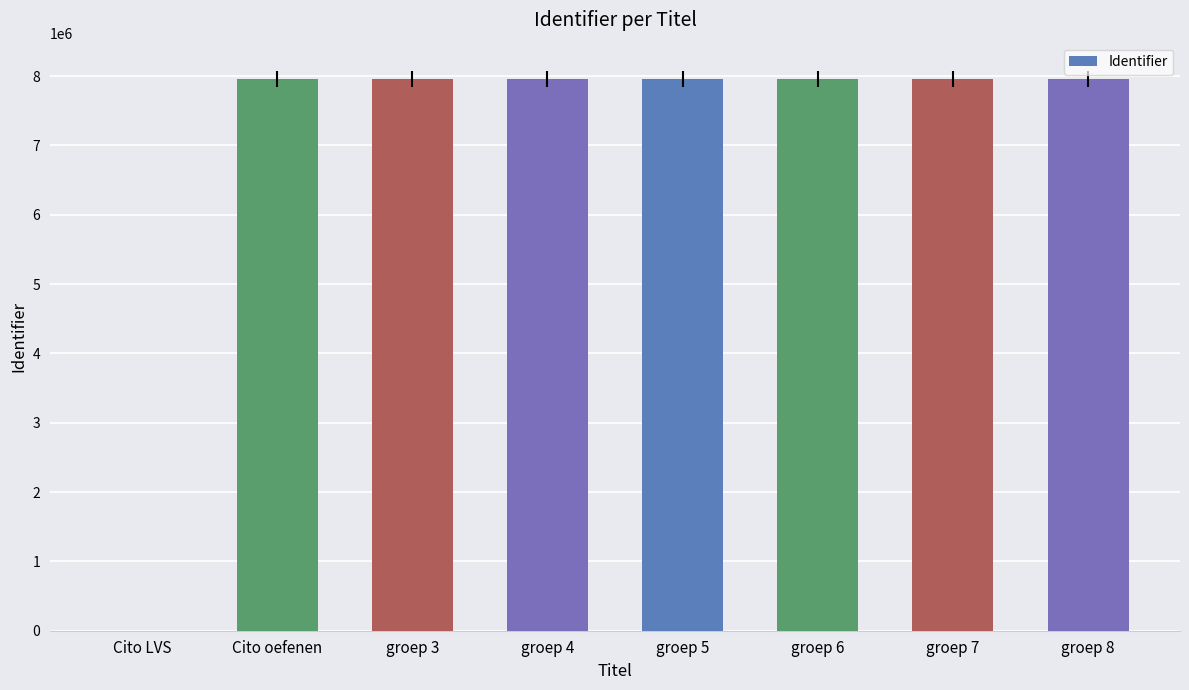

Is it true that the value at groep 8 is 7958006?

True